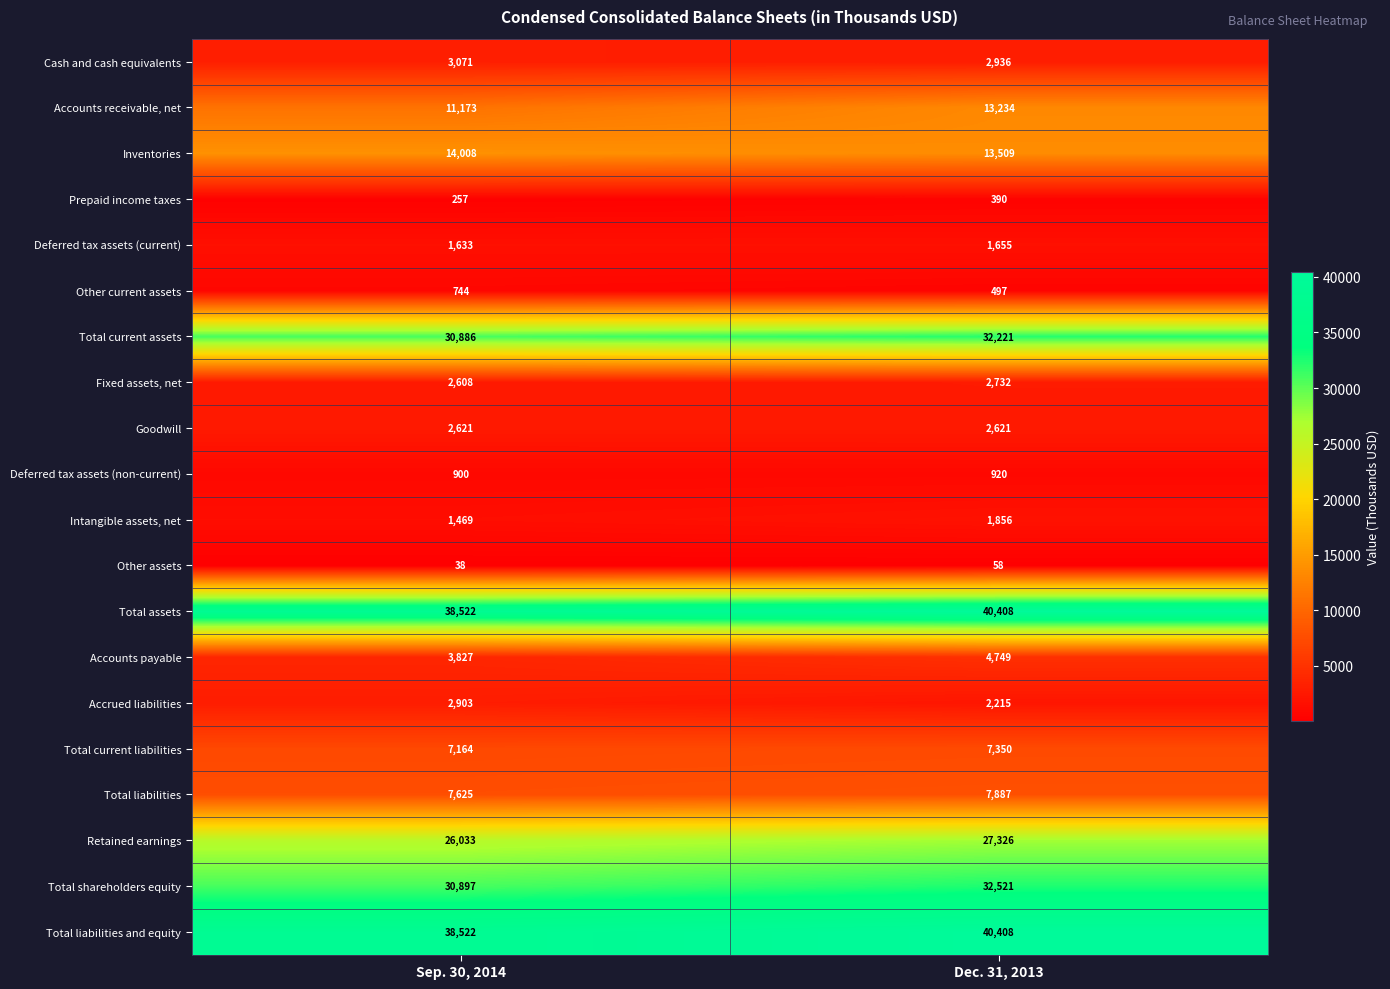

What is the total value across all series at Sep. 30, 2014?

224901